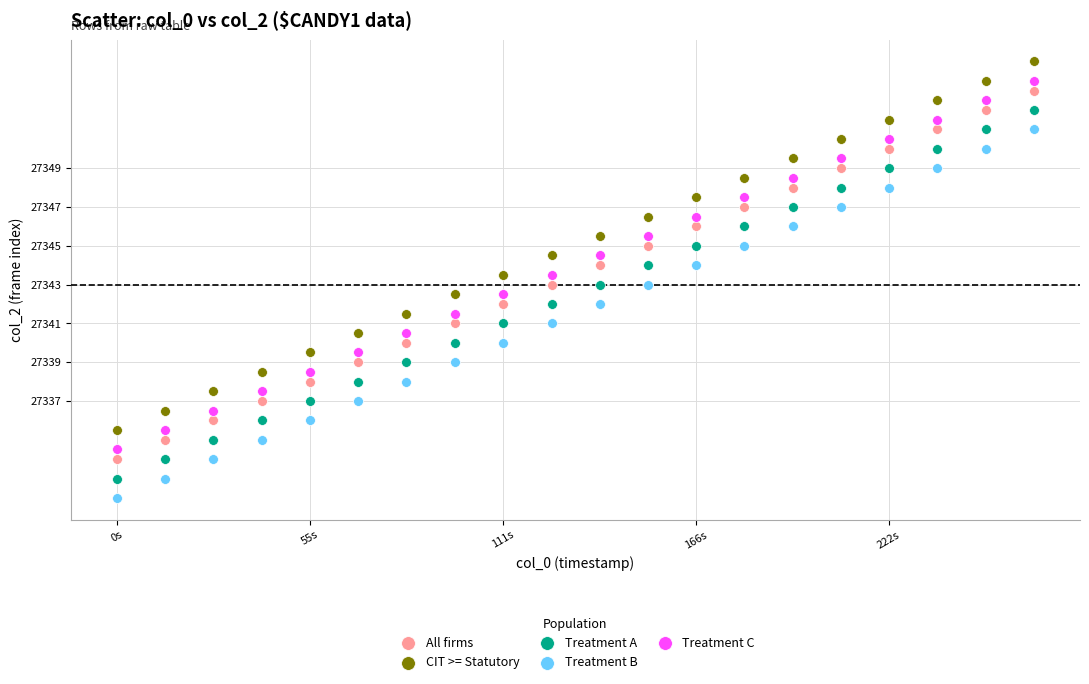

What are all the series names shown in the legend?

All firms, CIT >= Statutory, Treatment A, Treatment B, Treatment C